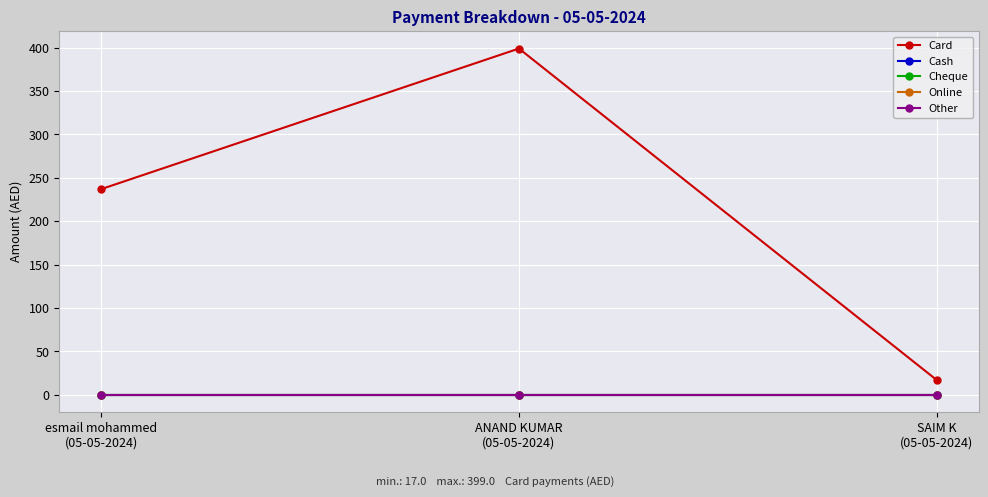

Does the chart have visible grid lines?

Yes